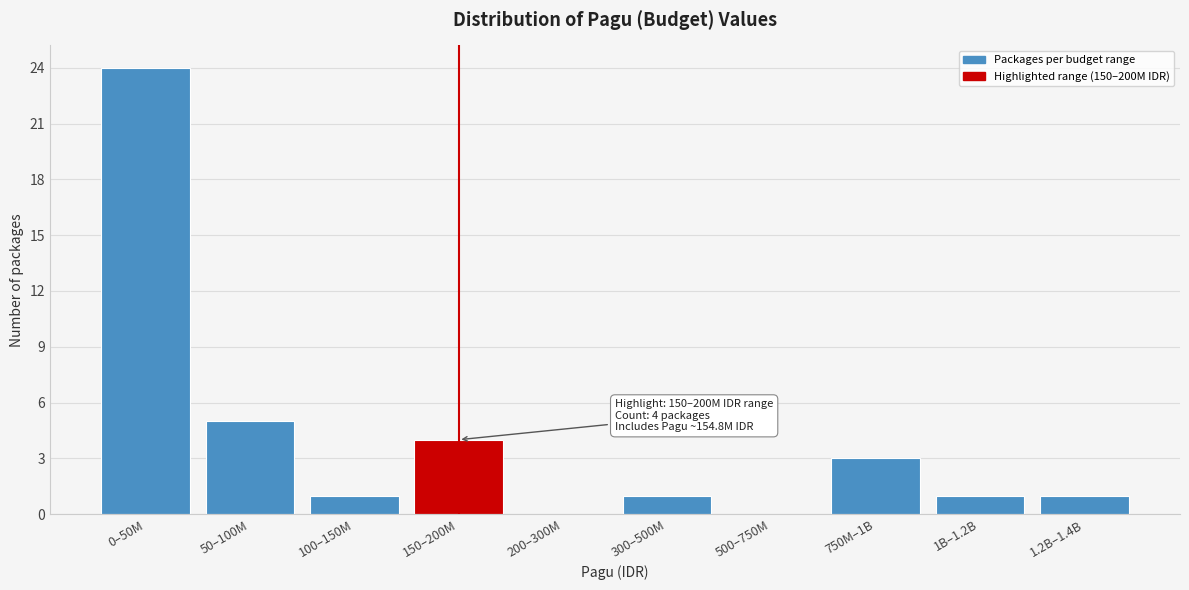

Reading right to left, extract all data points from this chart.

1.2B–1.4B=1	1B–1.2B=1	750M–1B=3	500–750M=0	300–500M=1	200–300M=0	150–200M=4	100–150M=1	50–100M=5	0–50M=24